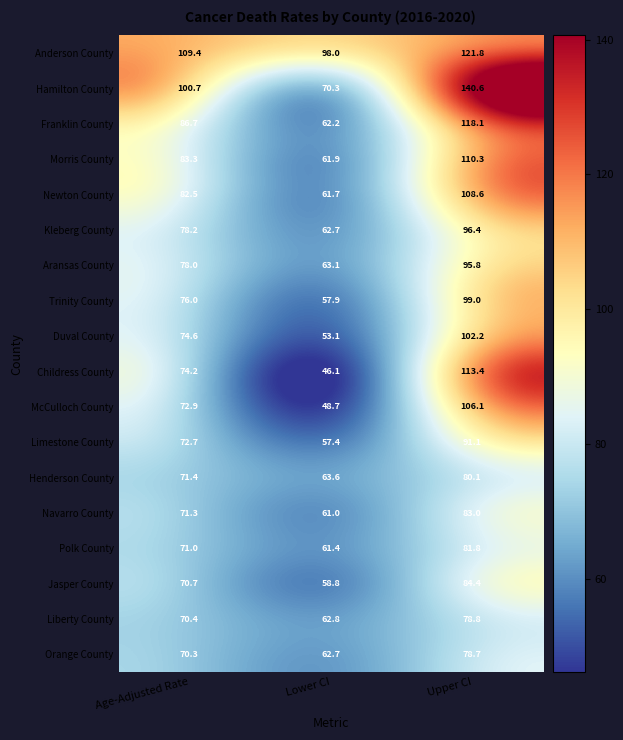

Where is Aransas County nearest to the value 79?

Age-Adjusted Rate